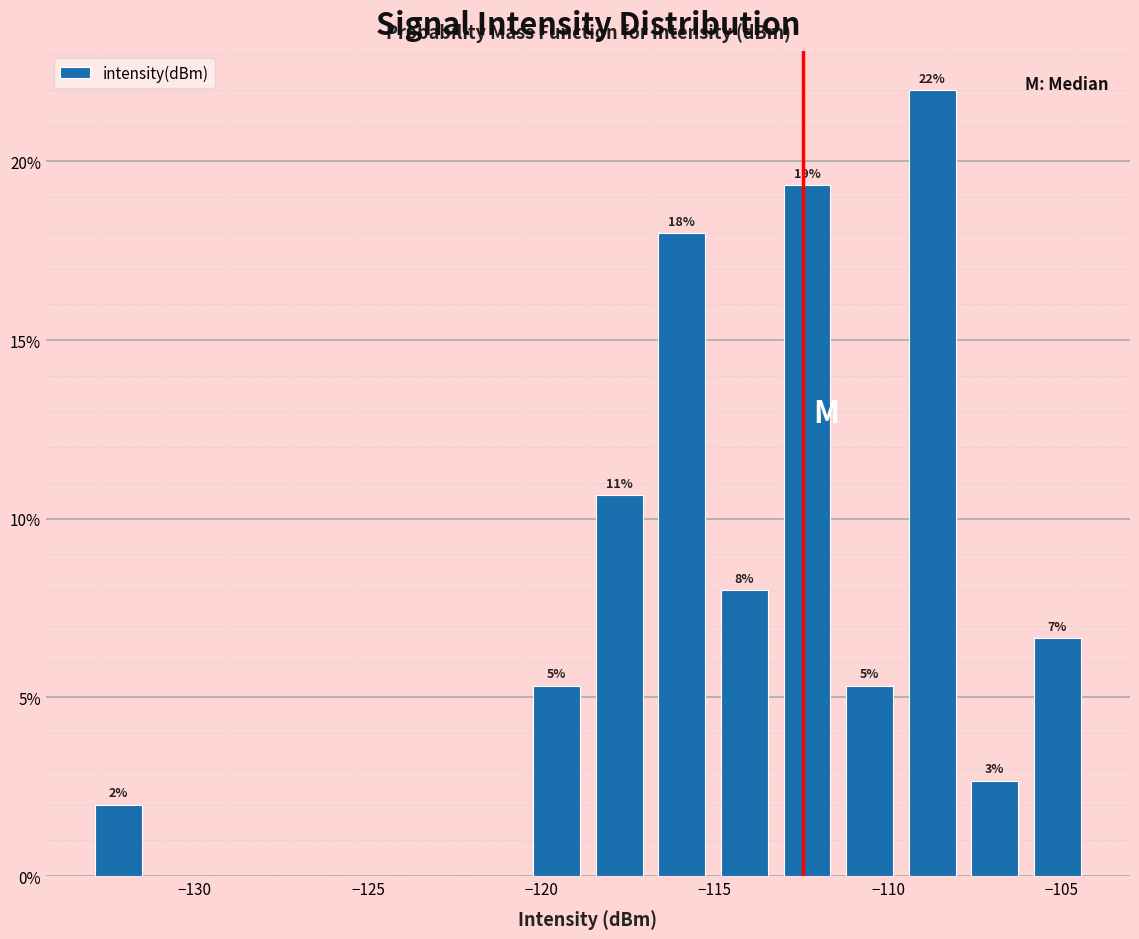

Read against the x-axis, roughly where is the centre of the tallest bar?

-108.5